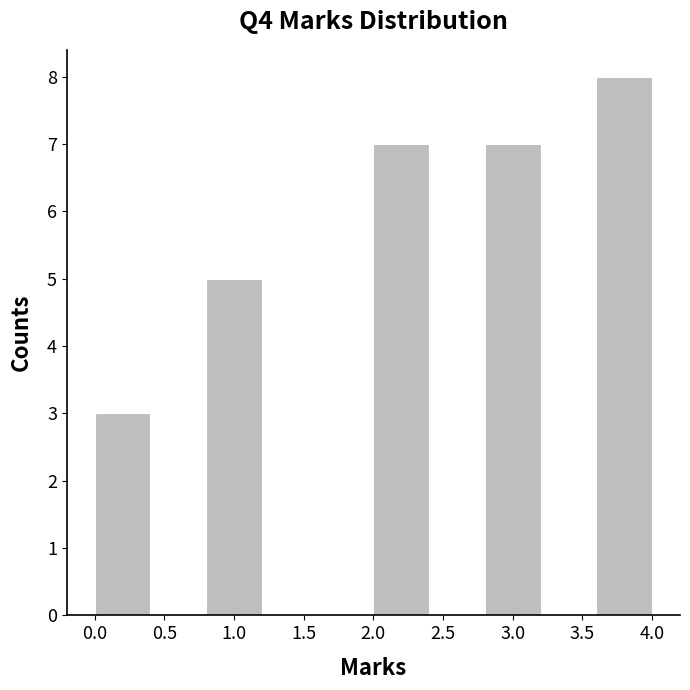

How tall is the bar that spans 0.8 to 1.2 on the x-axis? The values are not printed on the chart, so give them approximately, as read against the axis.

5